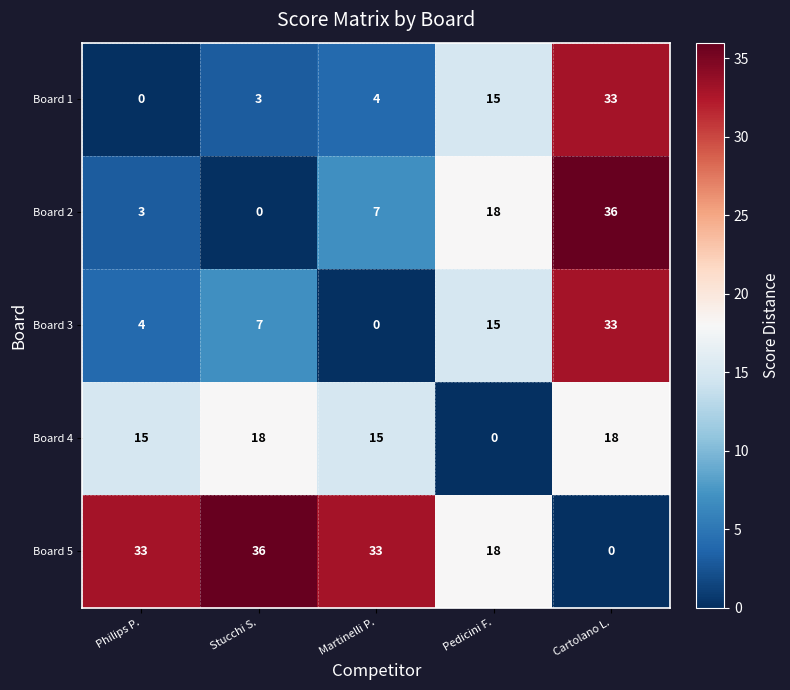

What is the highest value of the Board 1 series?

33